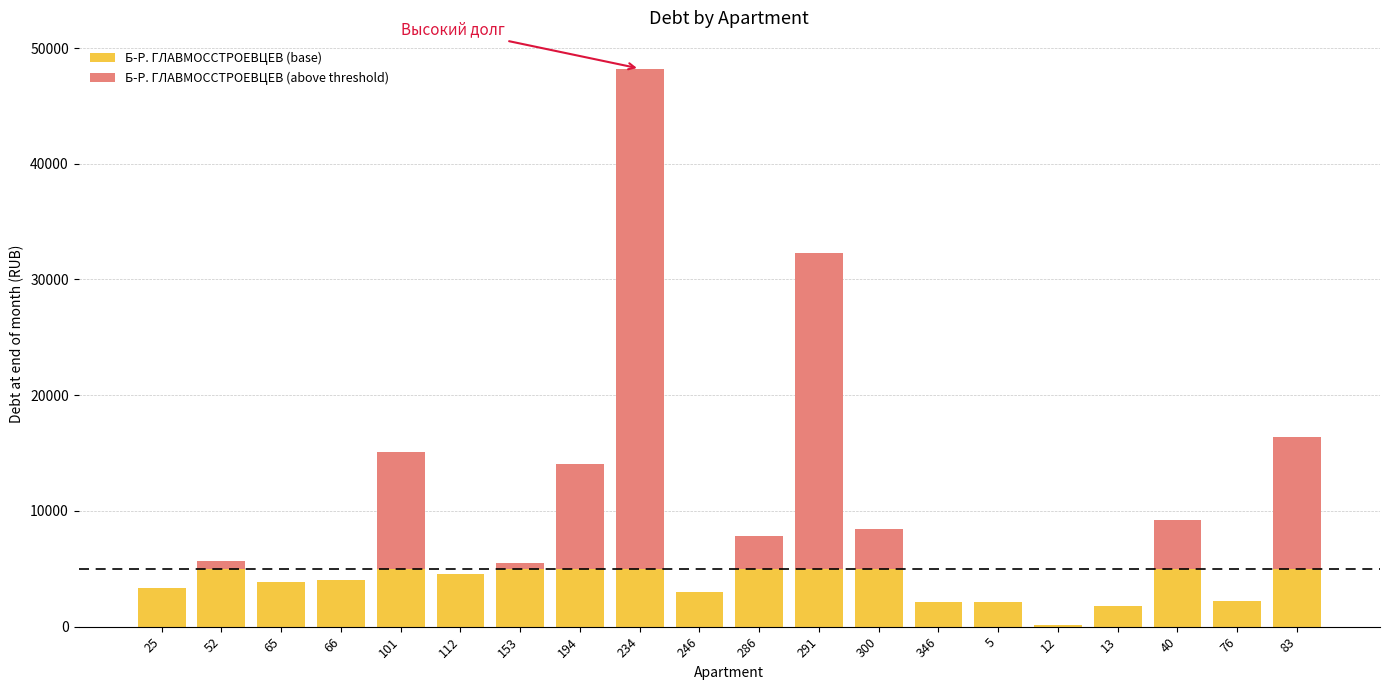

What is the sum of all Б-Р. ГЛАВМОССТРОЕВЦЕВ (base) values?

77075.1